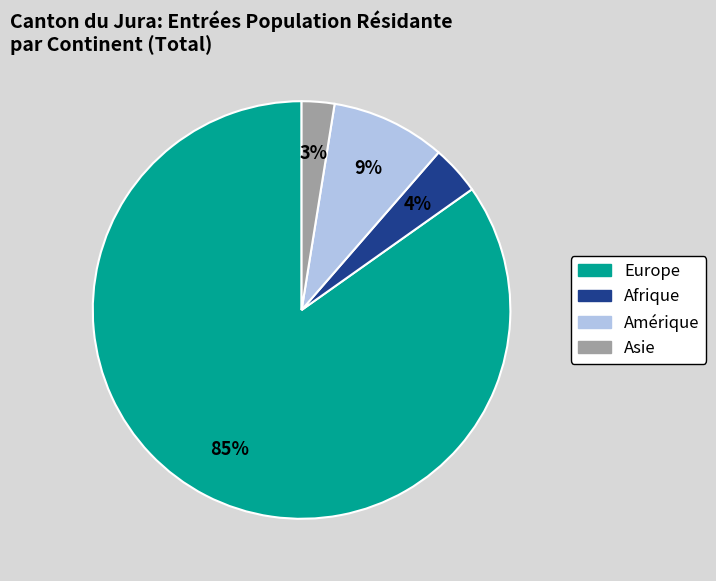

How many segments does this pie chart have?

4